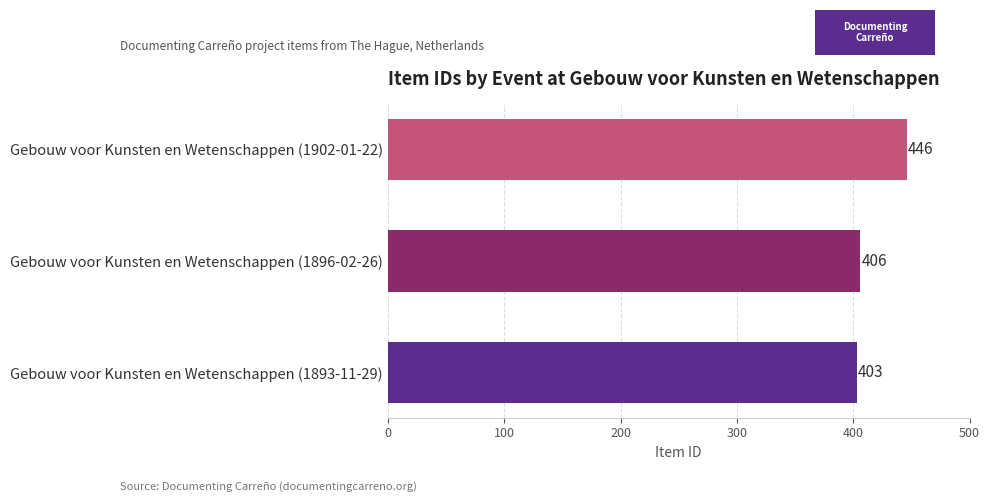

What is the ratio of the value at Gebouw voor Kunsten en Wetenschappen (1893-11-29) to the value at Gebouw voor Kunsten en Wetenschappen (1896-02-26)?

1.0